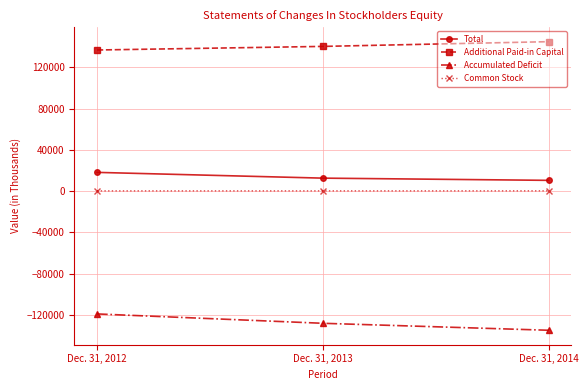

At which category is the sum across all series the highest?

Dec. 31, 2012